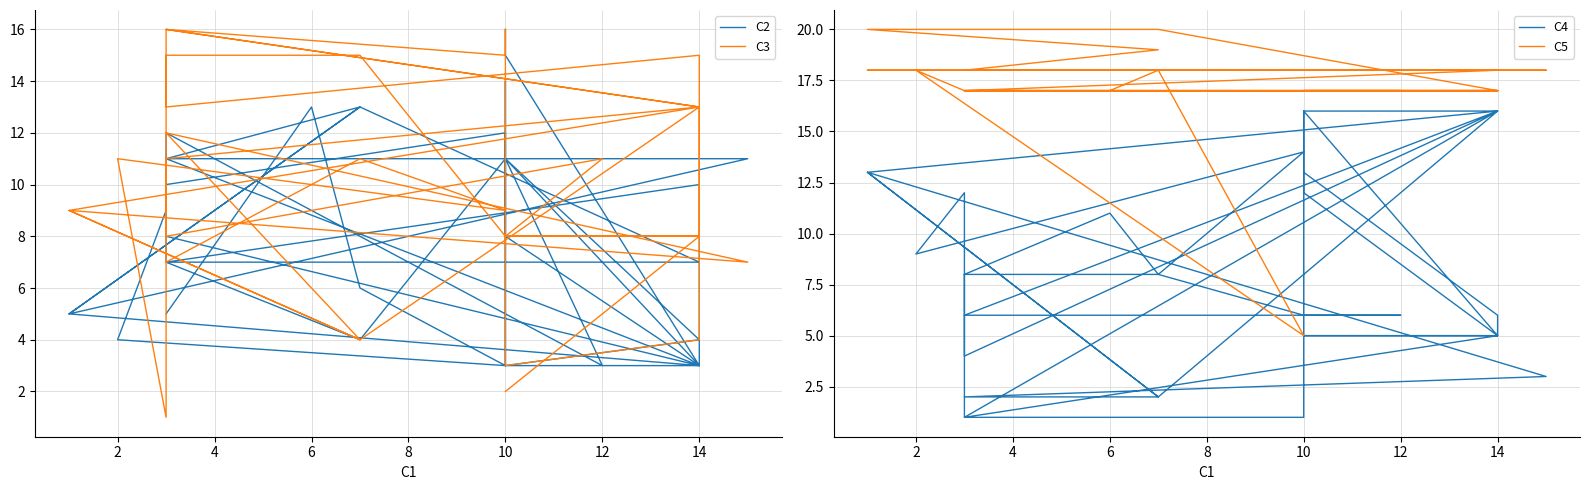

In C3, how many points are lower than both neighbors (excluding endpoints)?

10